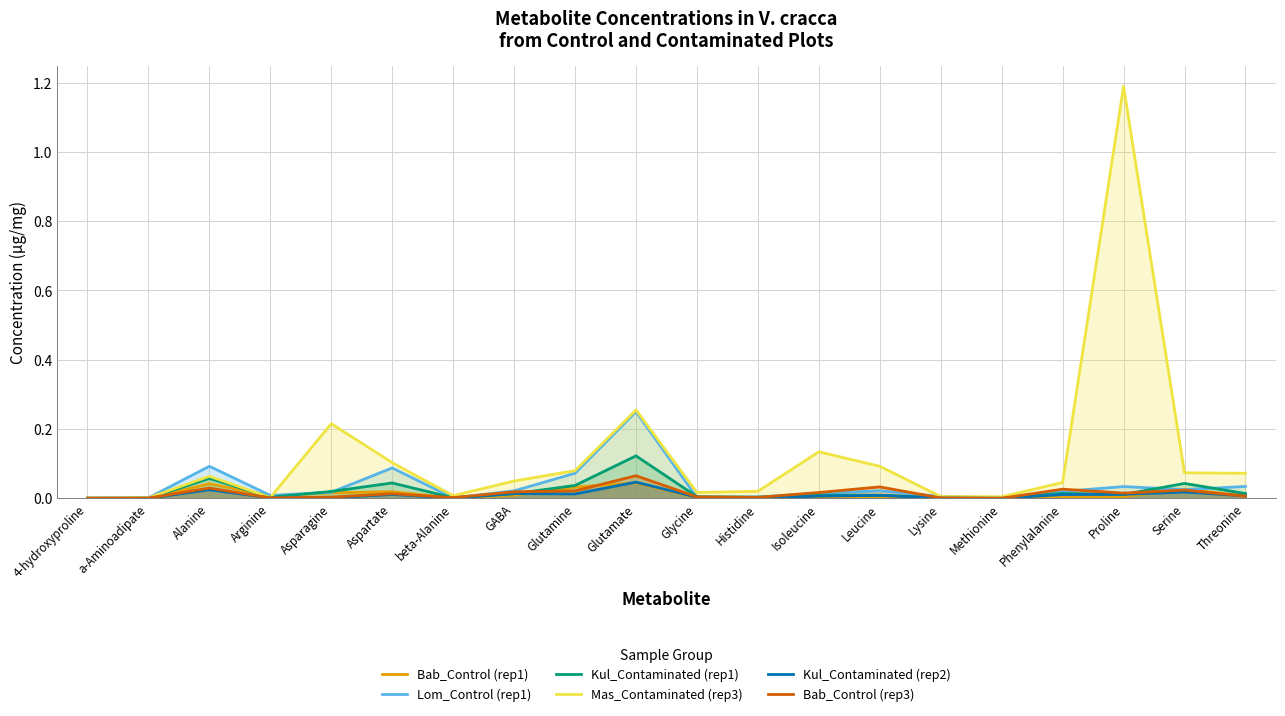

True or false: Kul_Contaminated (rep1) has more than 2 interior local peaks.

True